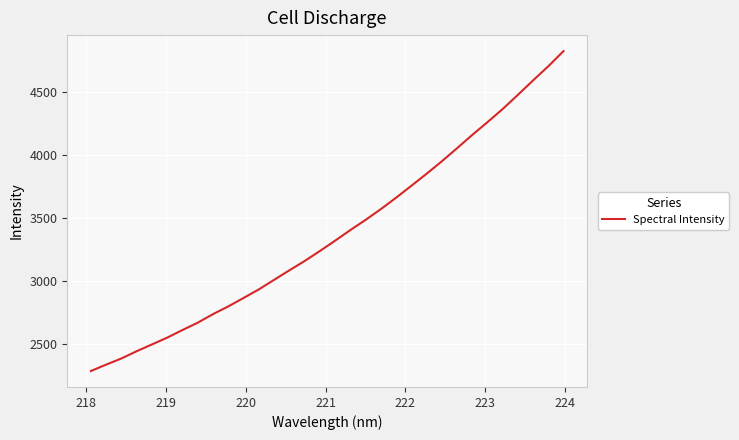

Is this an area chart (filled region under the line)?

No